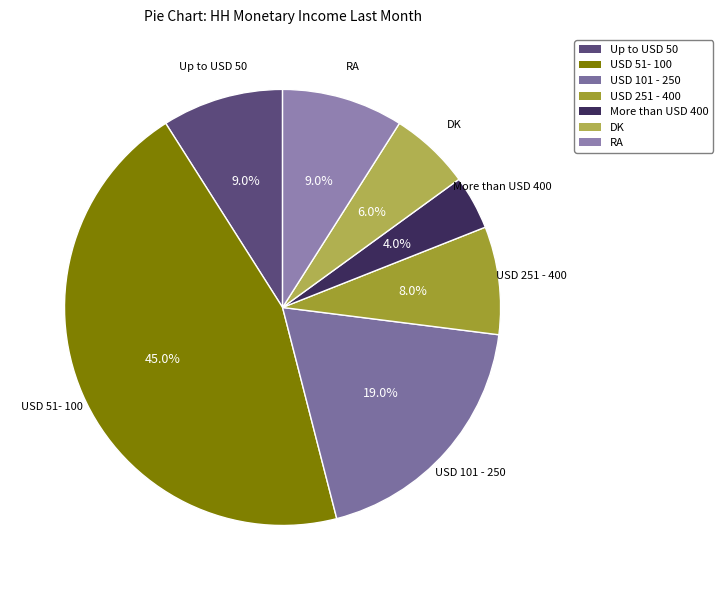

Which has a higher value, USD 51- 100 or DK?

USD 51- 100